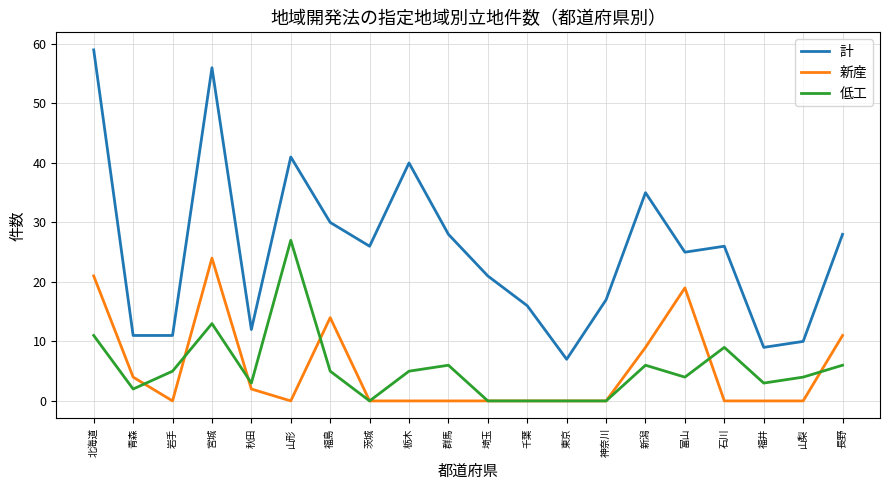

In 新産, how many points are higher than both neighbors (excluding endpoints)?

3